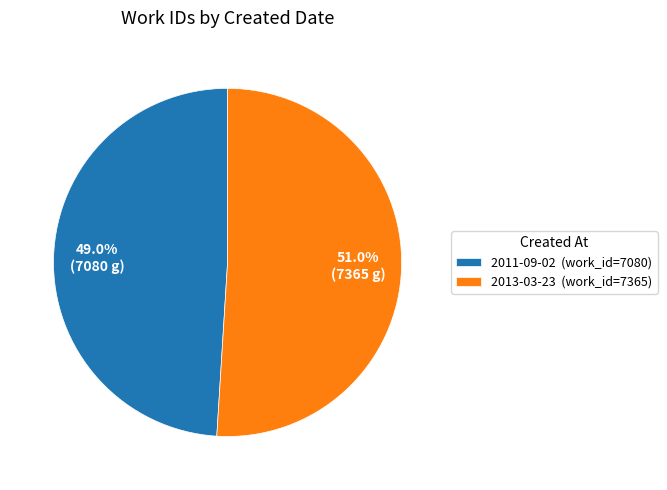

To the nearest percent, what portion does 2013-03-23 represent?

51%